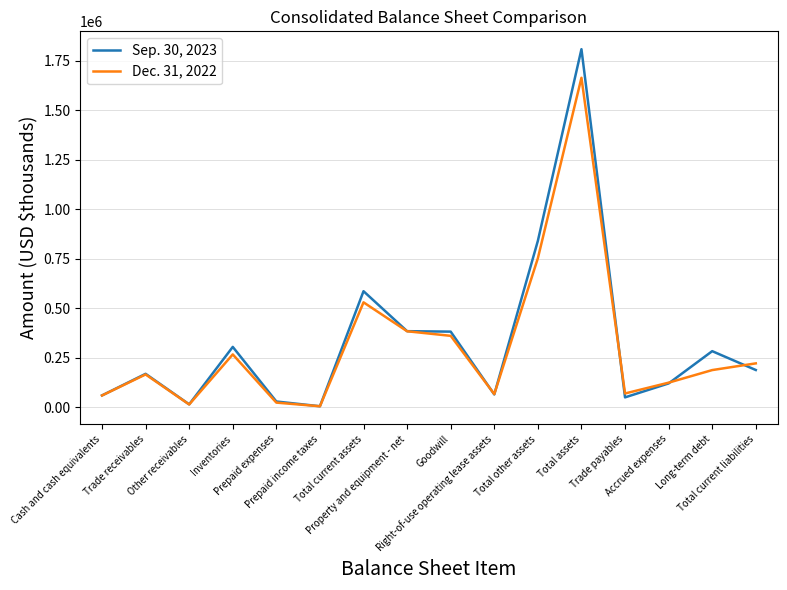

What is the difference between the maximum and second lowest values in the Dec. 31, 2022 series?

1650974